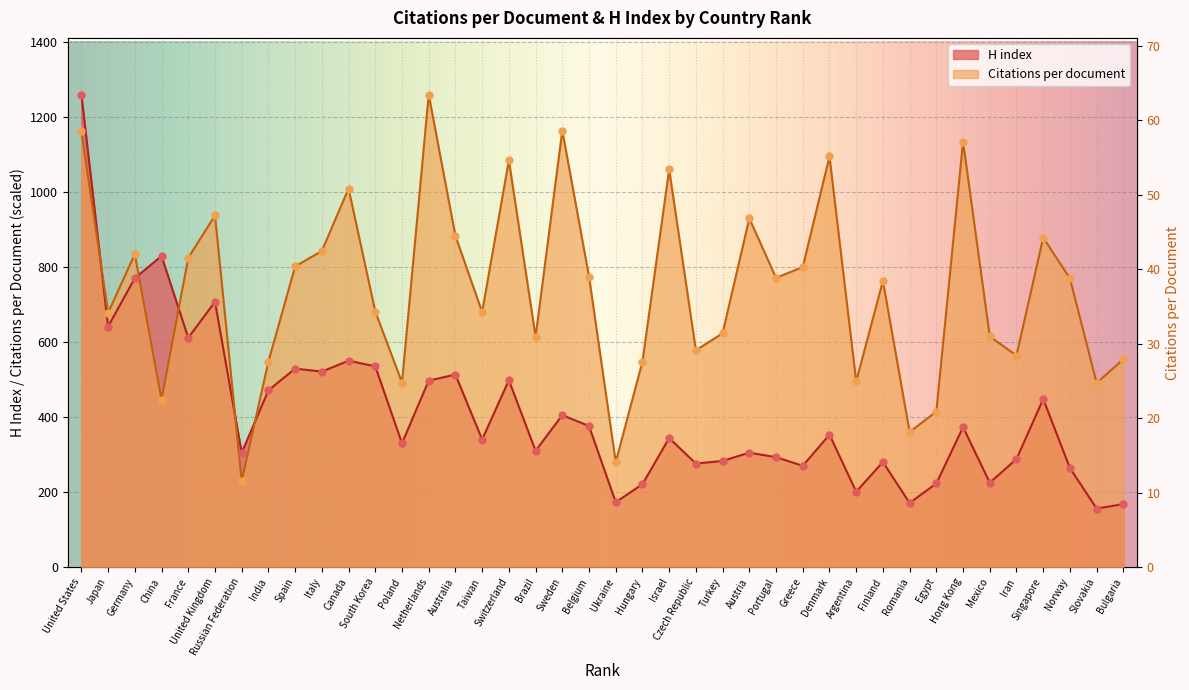

What is the total value across all series at Iran?

851.8